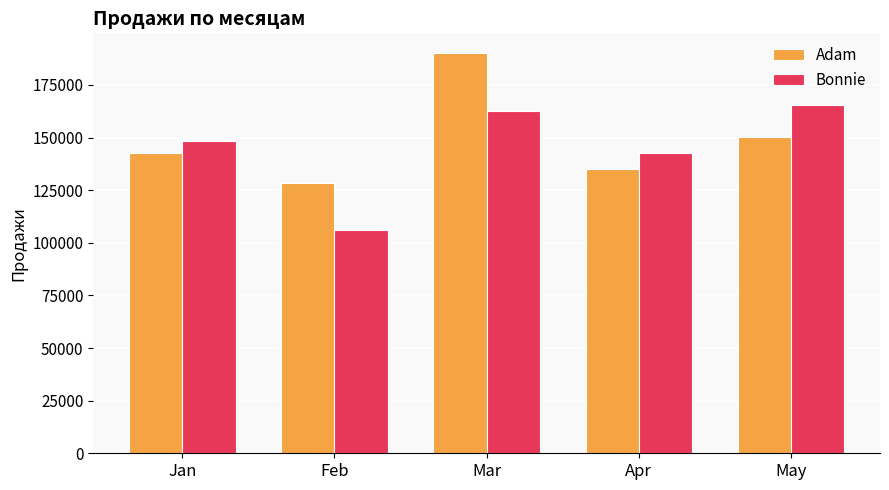

What is the smallest value displayed?

106117